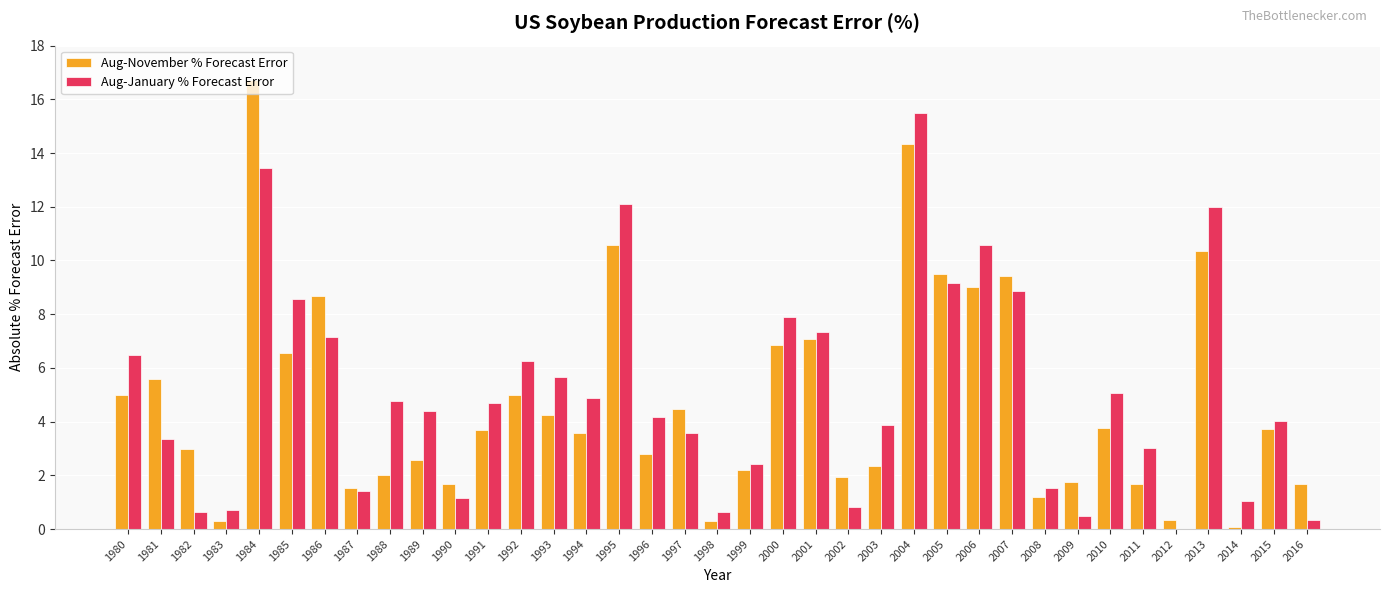

Are the bars horizontal?

No